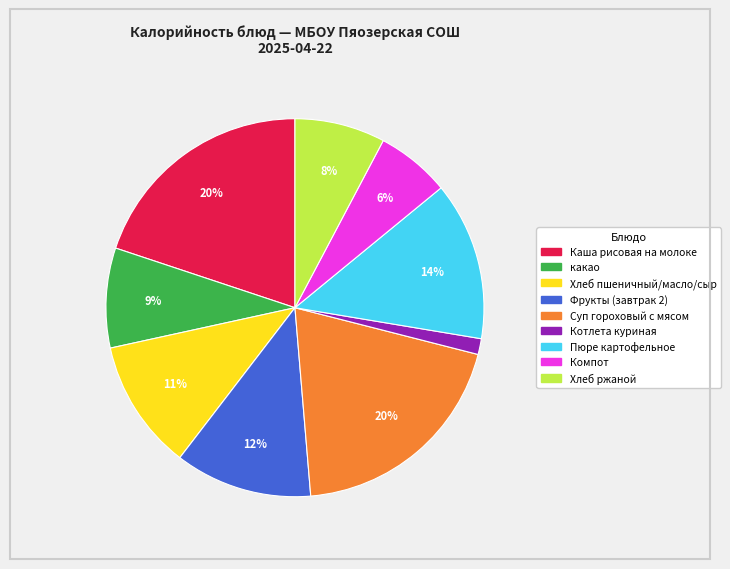

Which has a higher value, какао or Хлеб пшеничный/масло/сыр?

Хлеб пшеничный/масло/сыр